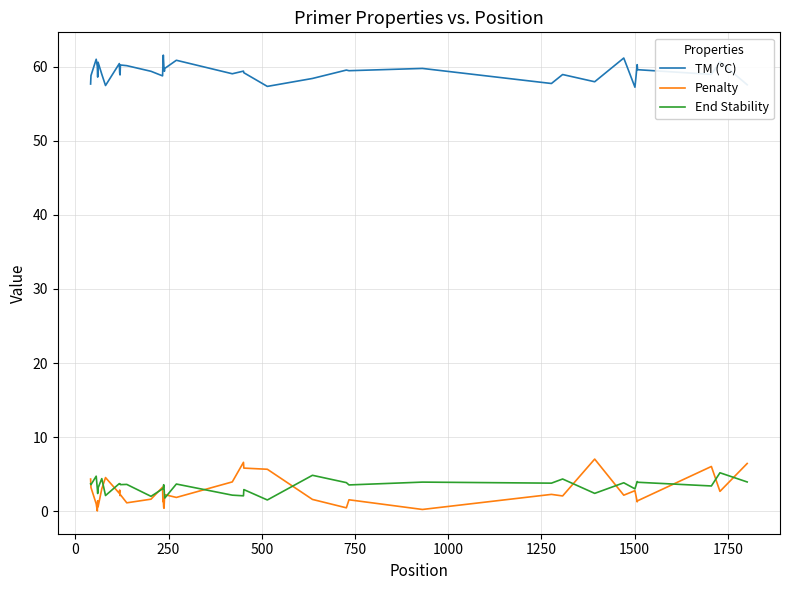

What is the highest value of the End Stability series?

5.2